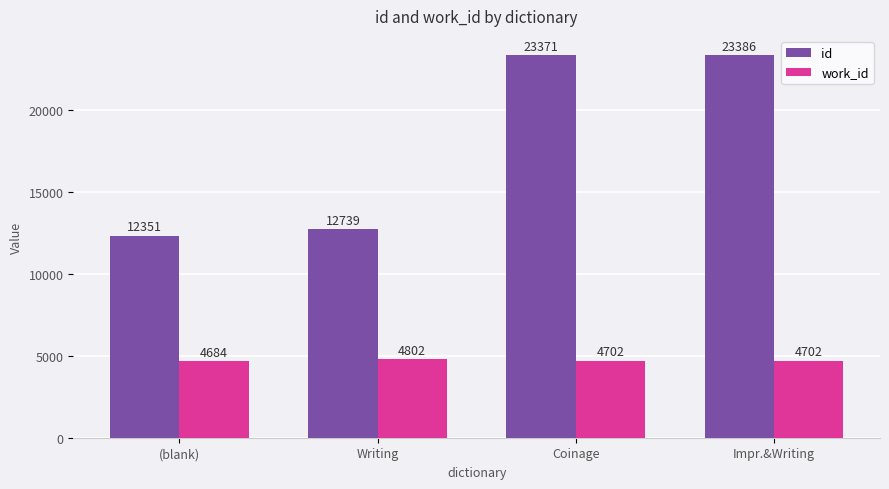

List the series in order of their peak value, lowest first.

work_id, id